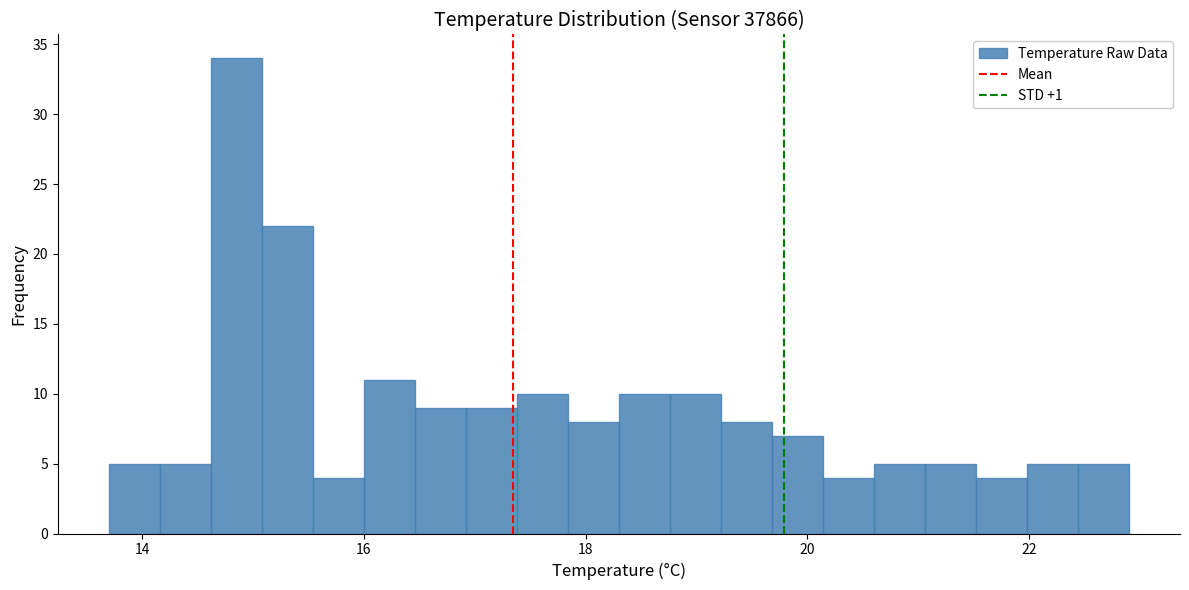

Read against the x-axis, roughly where is the centre of the tallest bar?

14.8